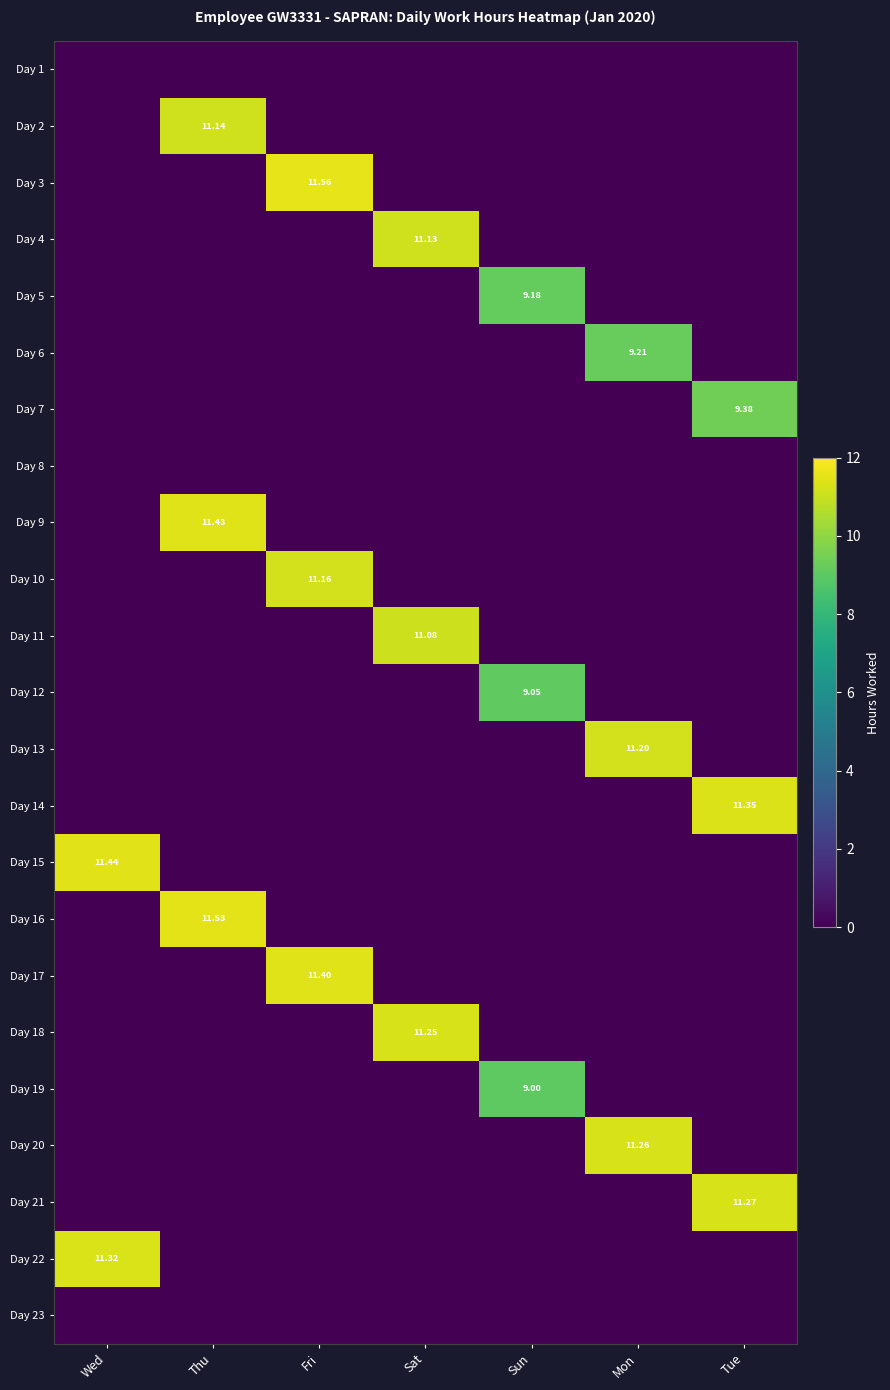

Between Fri and Tue, which series saw the biggest shift?

Day 3